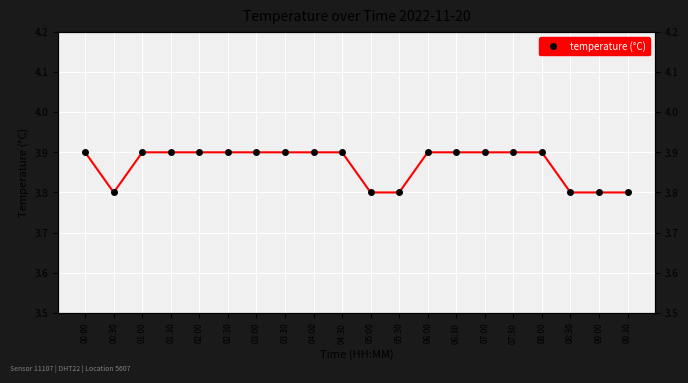

Which has a higher value, 06:00 or 05:30?

06:00